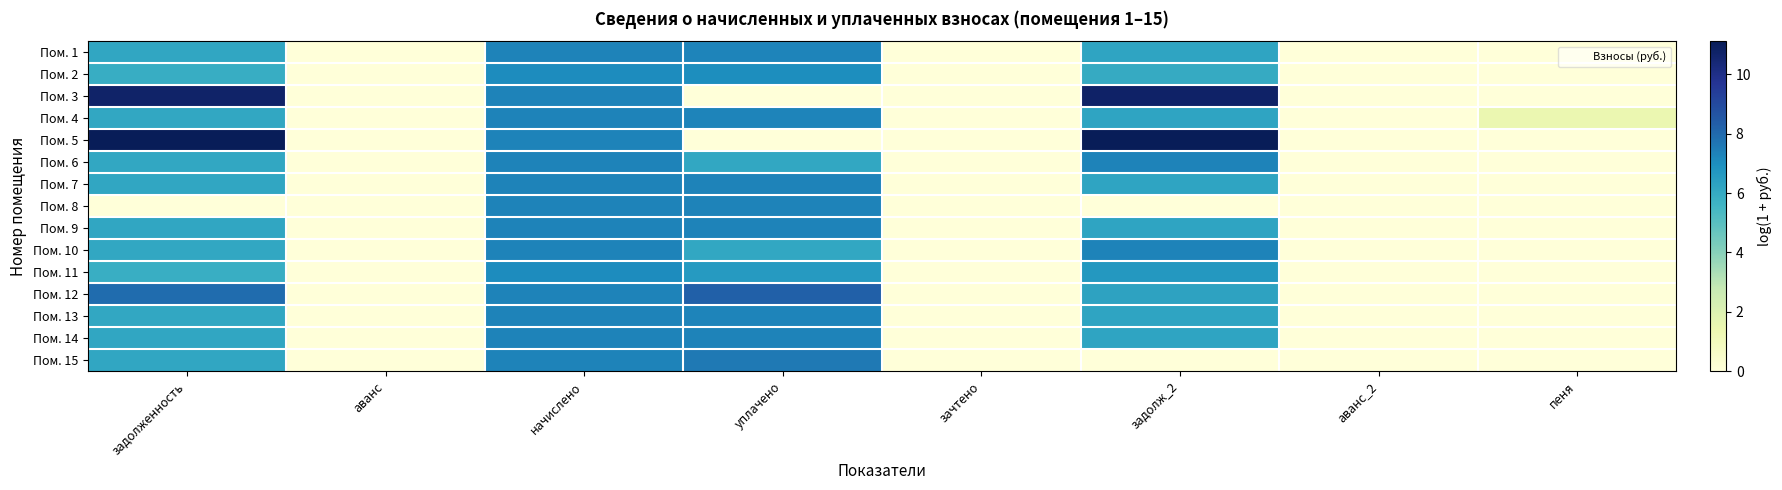

At which category is the sum across all series the highest?

начислено